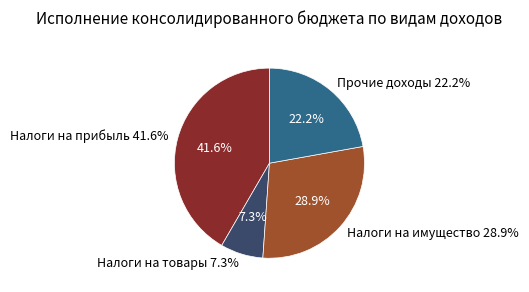

What is the largest slice in the pie chart?

Налоги на прибыль, доходы